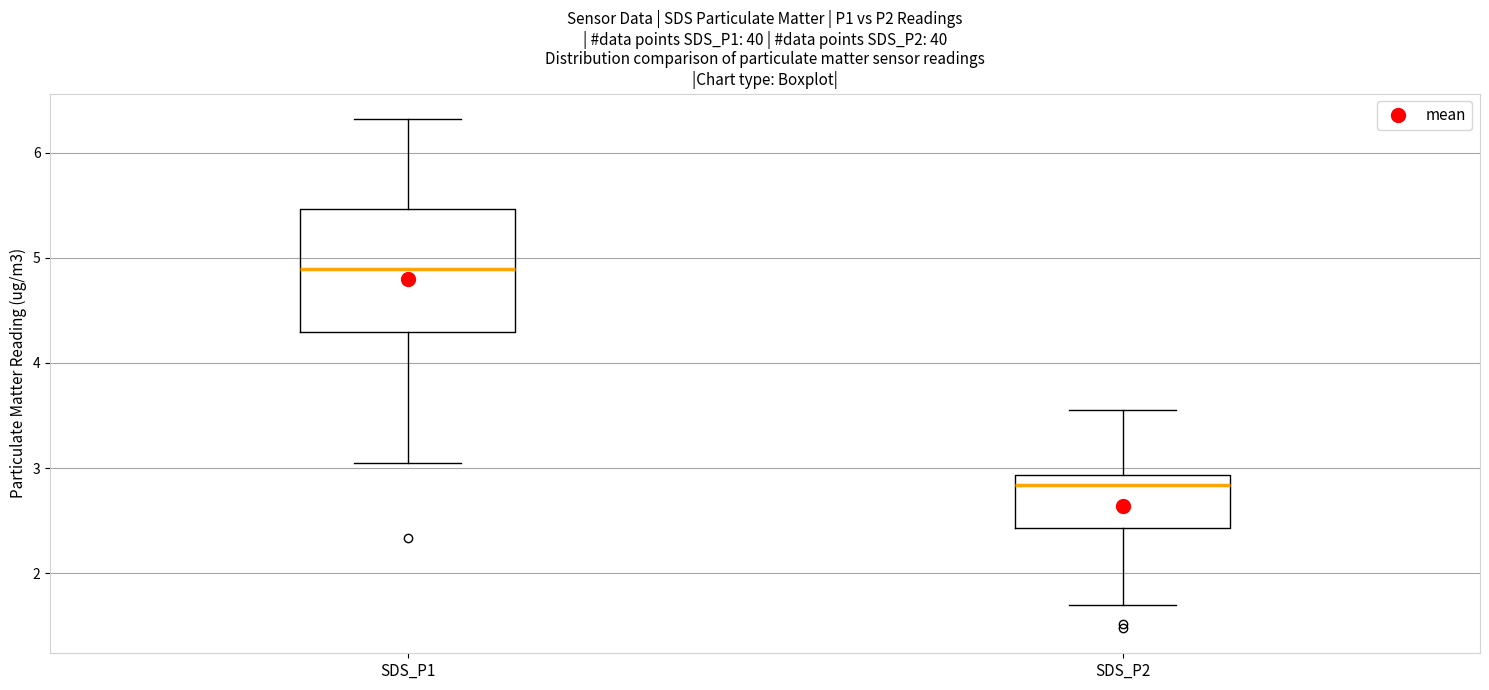

Reading left to right, transcribe this box plot: for each box, give where its median line is, the range the box spans, and where its two whiskers end, as read against the y-axis. The values are not printed on the chart, so give them approximately, as read against the axis.

SDS_P1: median 4.9, box 4.3 to 5.5, whiskers 3.1 to 6.3
SDS_P2: median 2.8, box 2.4 to 2.9, whiskers 1.7 to 3.6